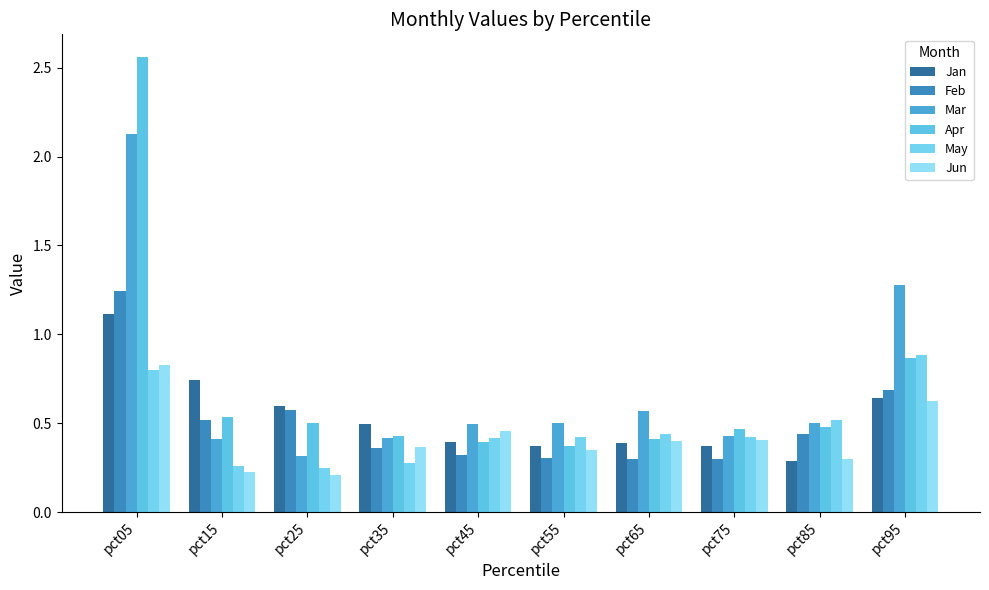

List the series in order of their peak value, lowest first.

Jun, May, Jan, Feb, Mar, Apr